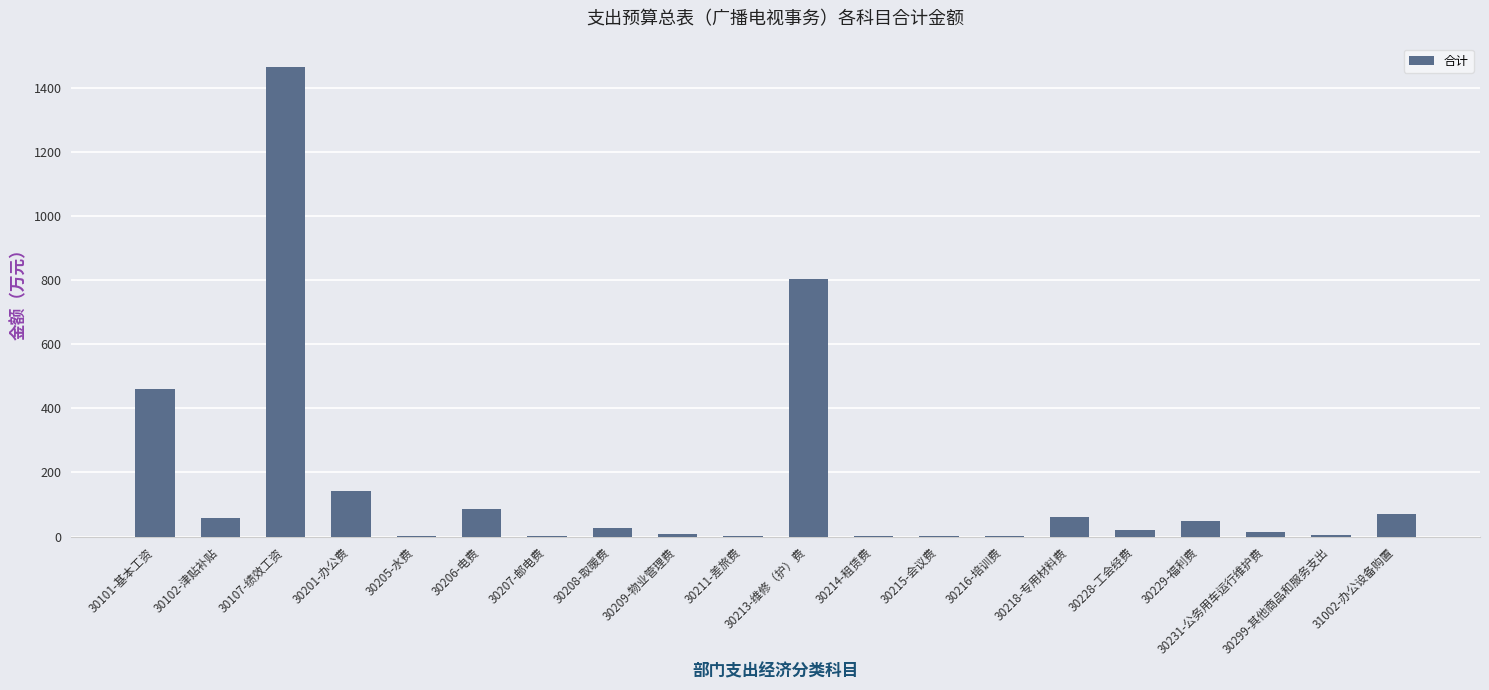

What is the sum of all values?

3281.8